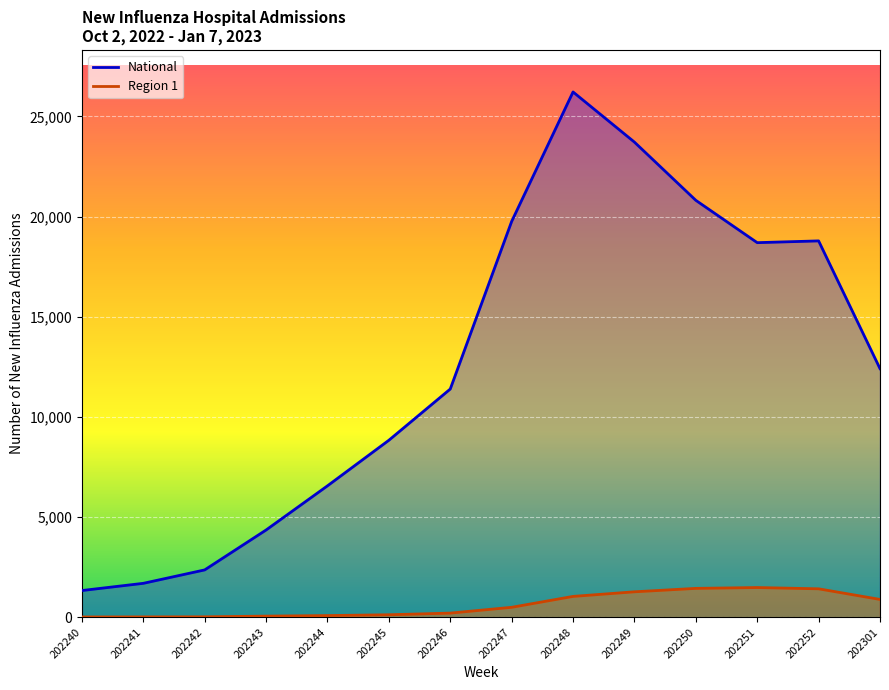

List the series in order of their peak value, lowest first.

Region 1, National